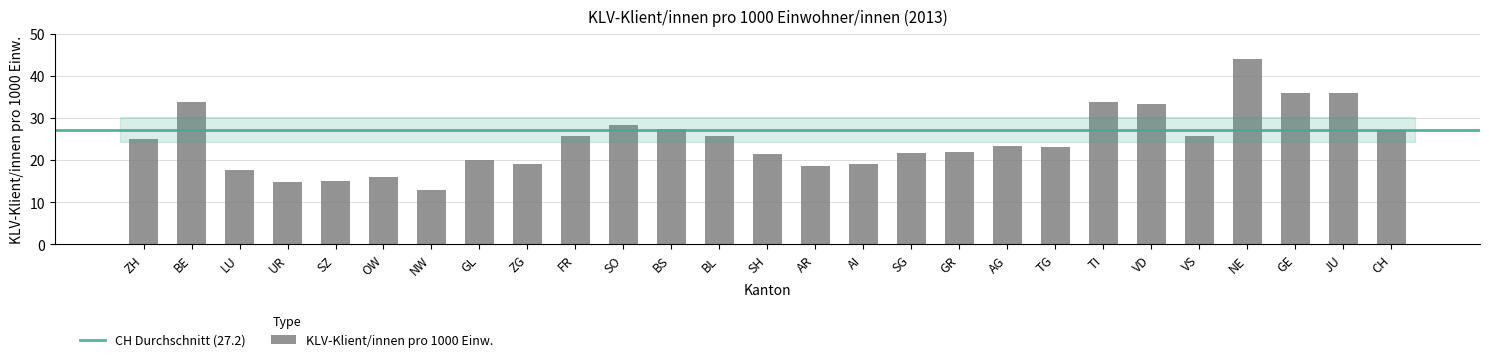

Read the value at SG.

21.6